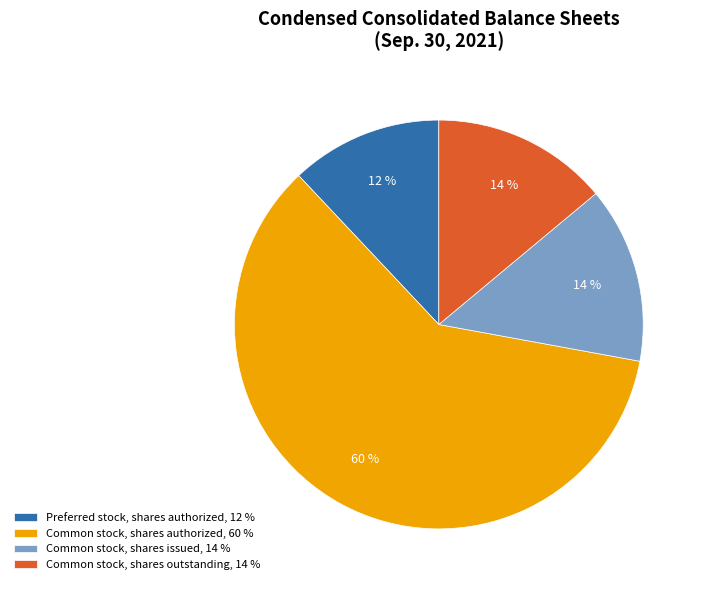

Count the number of slices in the pie.

4